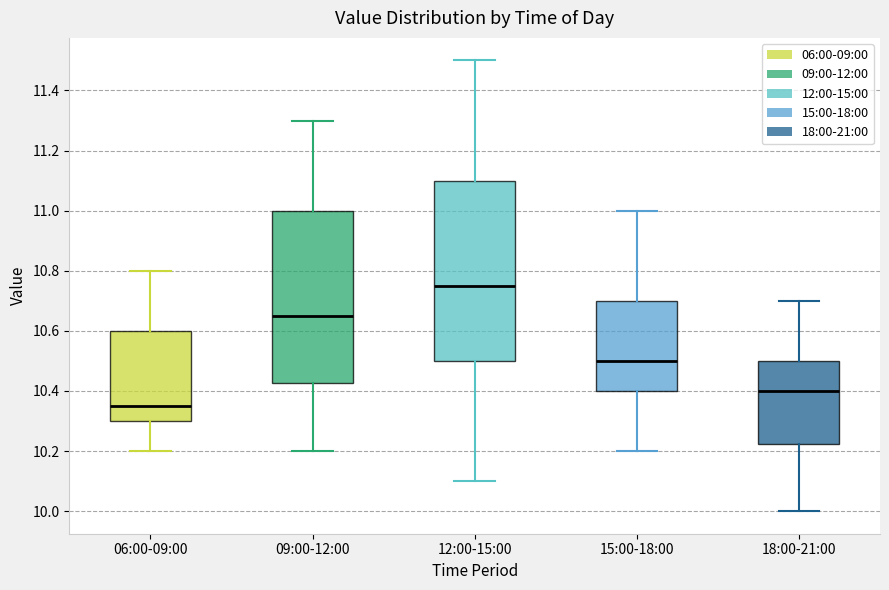

Comparing the boxes themselves (not the whiskers), which one is the tallest?

12:00-15:00